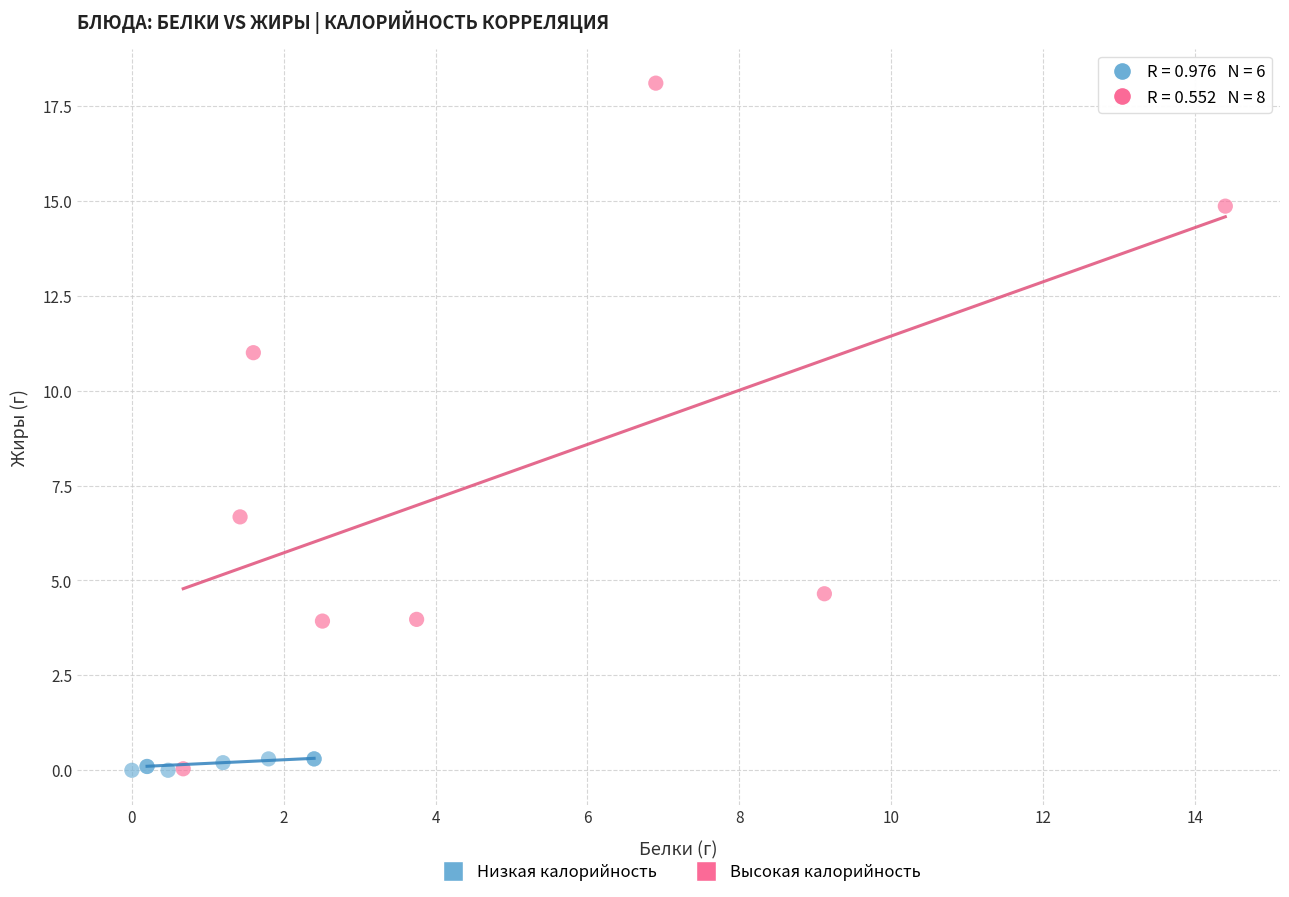

Which series reaches the maximum Y coordinate?

Высокая калорийность